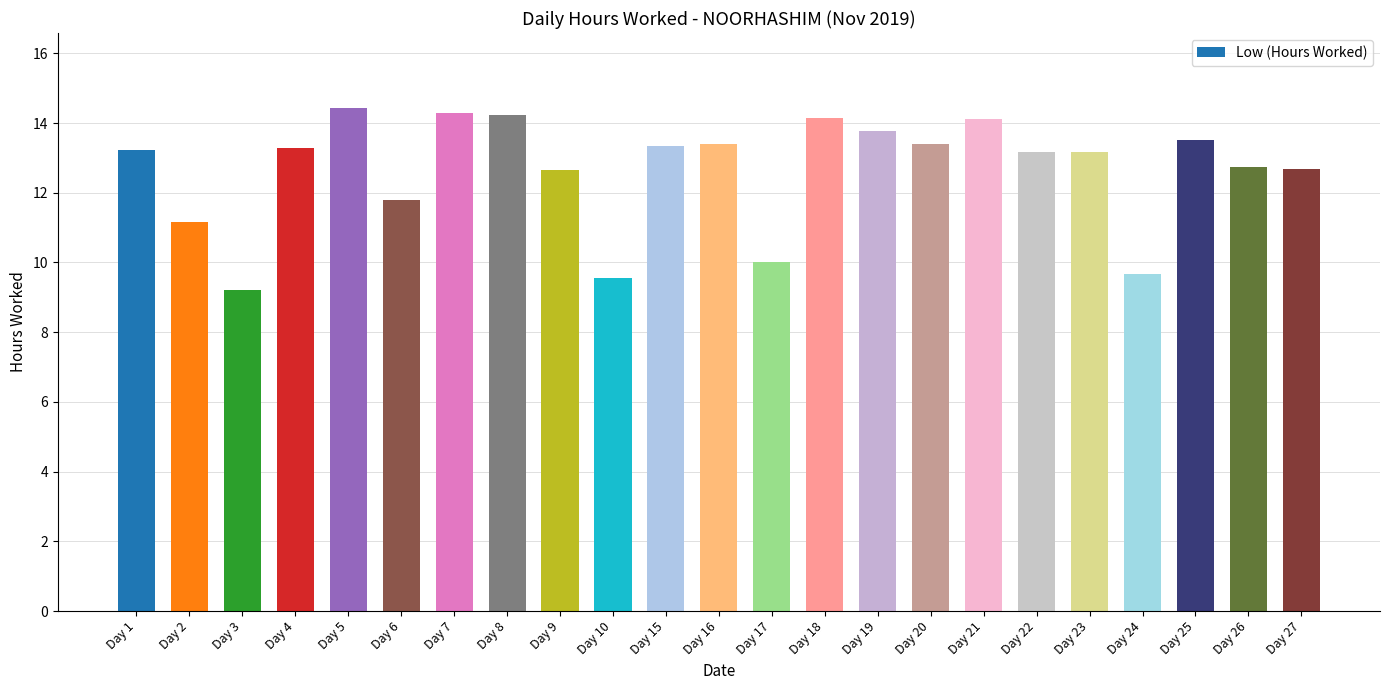

What is the change in value from Day 1 to Day 26?

-0.5